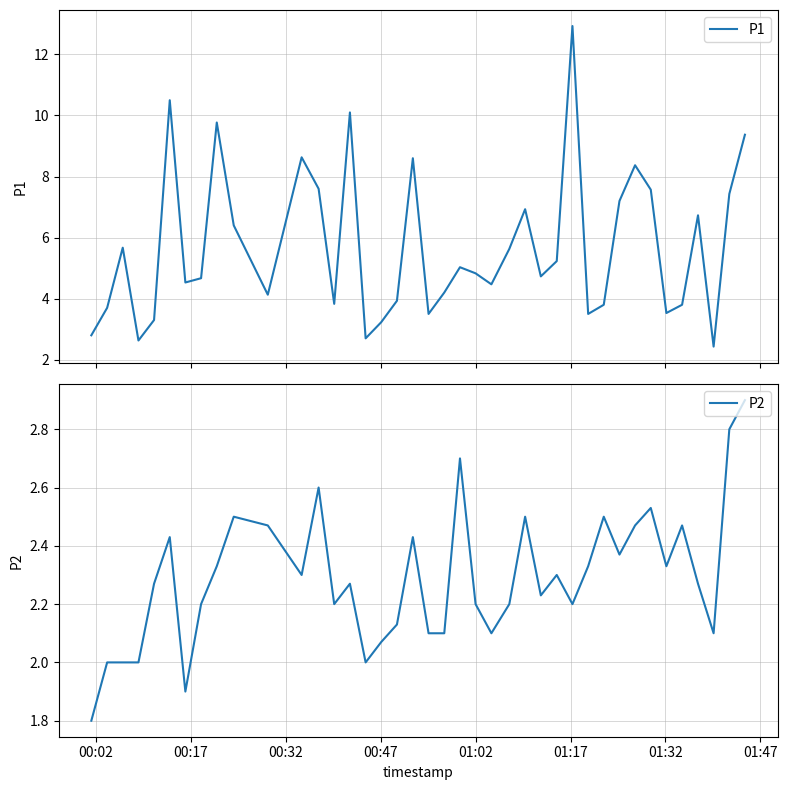

What is the maximum value shown in the chart?

12.9